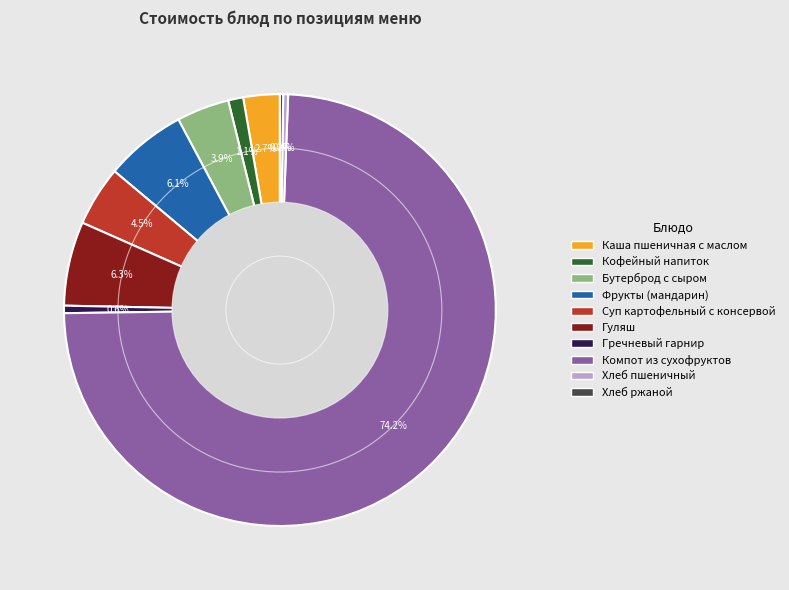

What is the largest slice in the pie chart?

Компот из сухофруктов